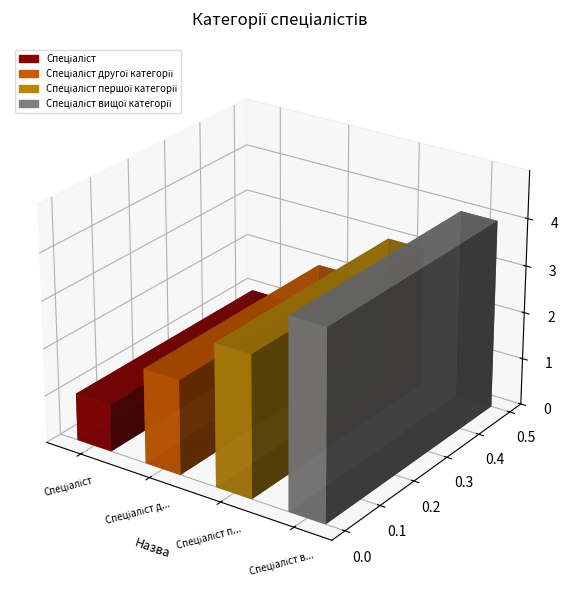

What is the label of the 3rd bar from the right?

Спеціаліст другої категорії